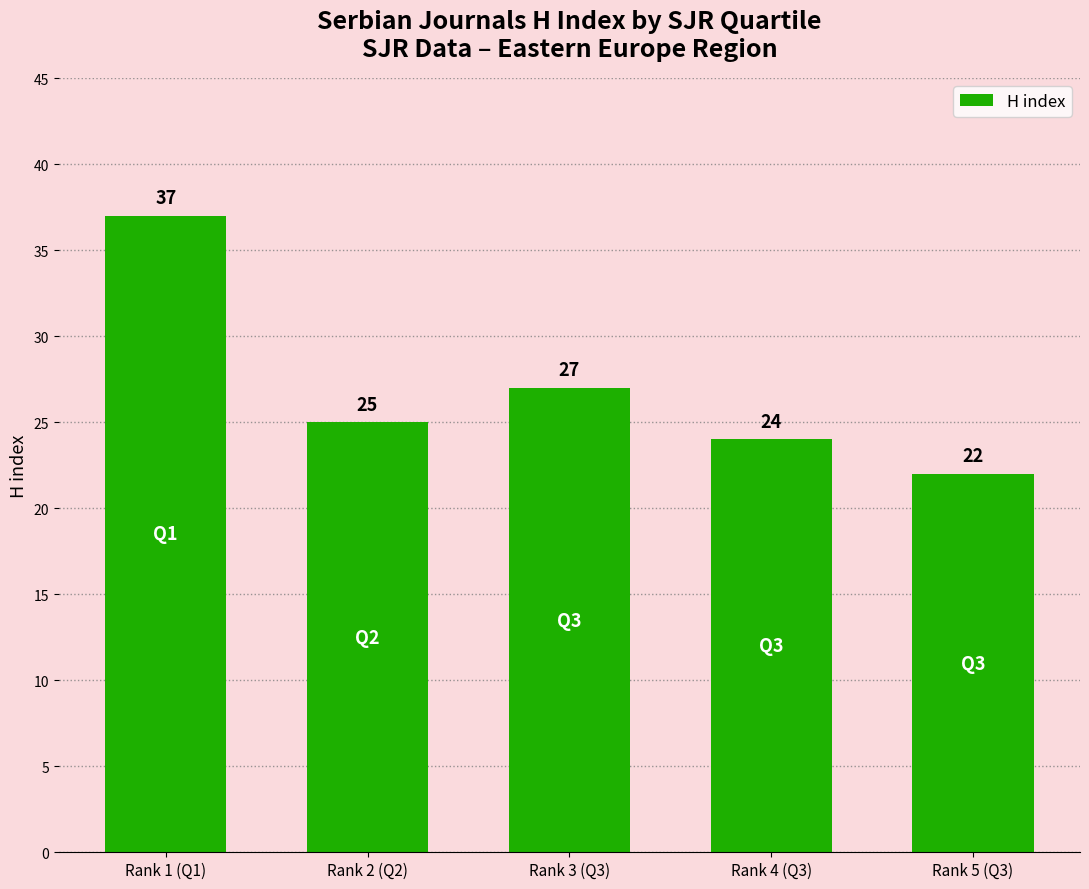

Count the number of categories in the chart.

5